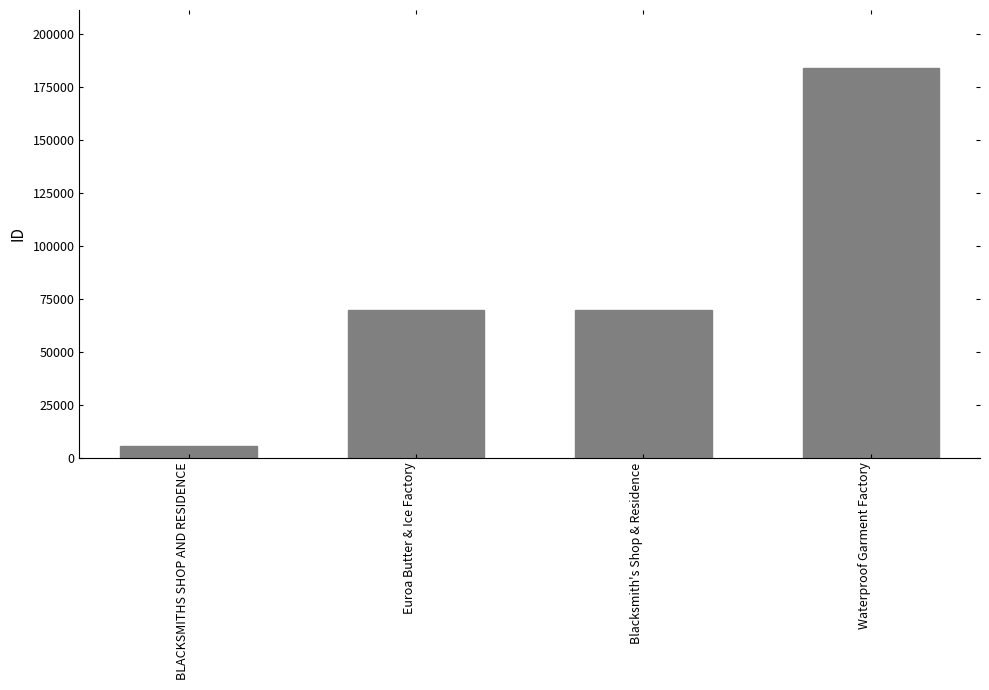

Between Blacksmith's Shop & Residence and BLACKSMITHS SHOP AND RESIDENCE, which is larger?

Blacksmith's Shop & Residence